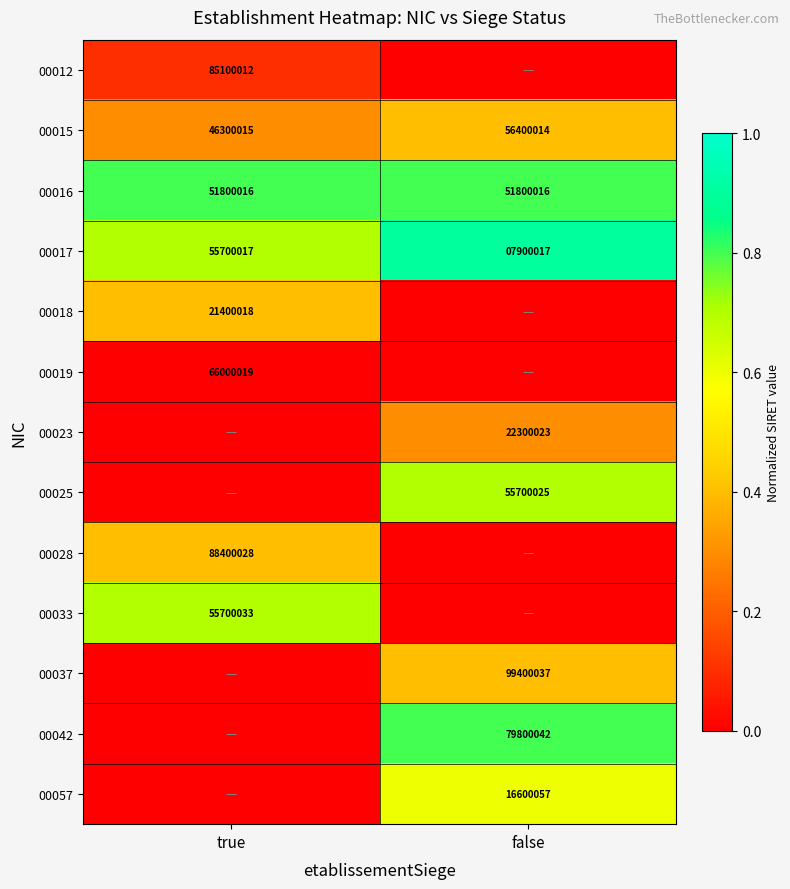

Is it true that 00033 equals 91477732 at true?

False